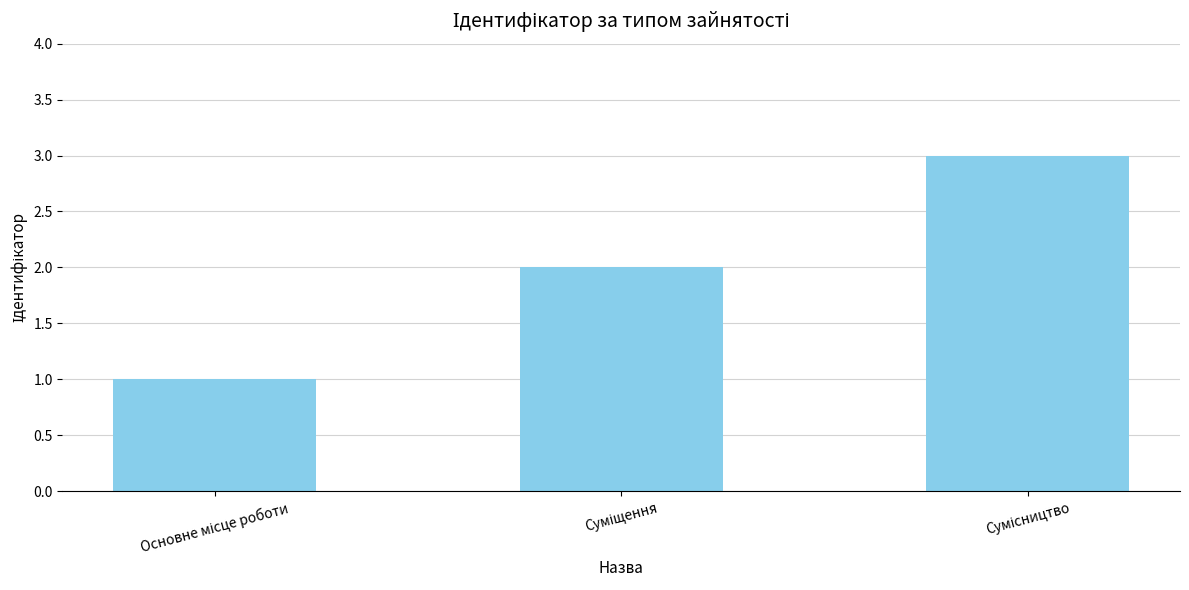

What is the sum of all values?

6